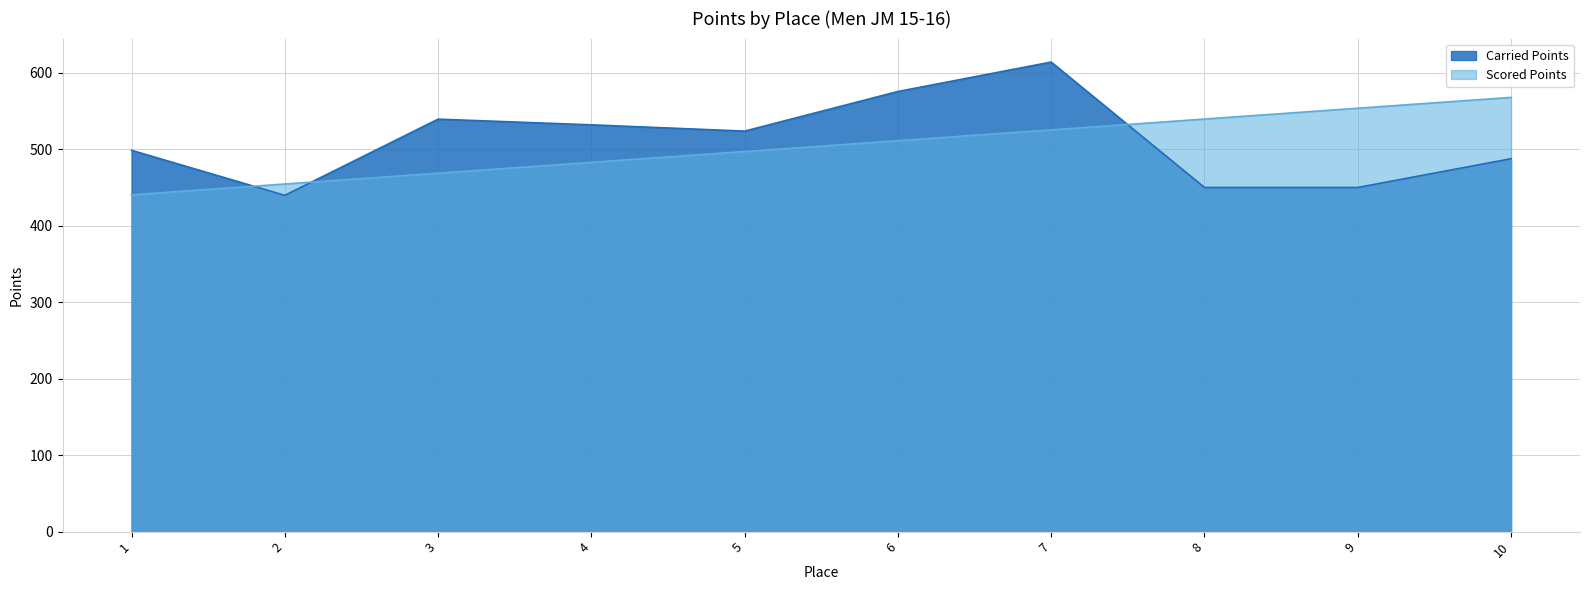

Rank the categories by Carried Points value from lowest to highest.

2, 8, 9, 10, 1, 5, 4, 3, 6, 7